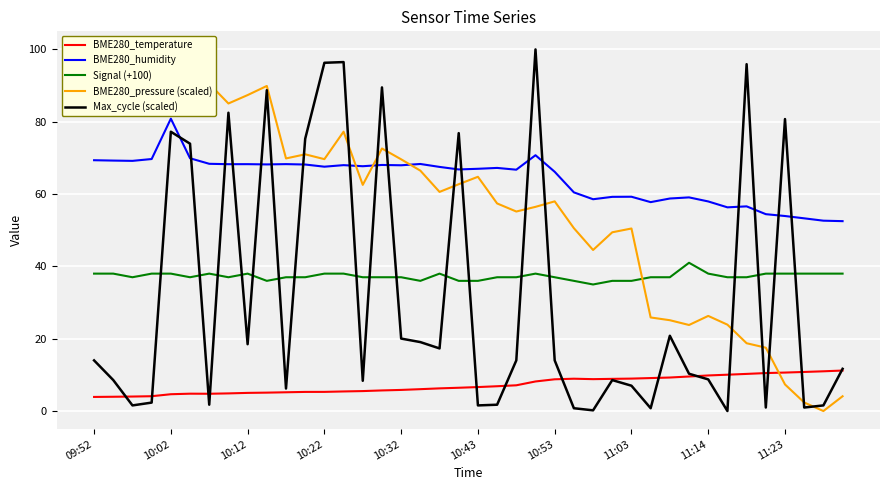

The BME280_humidity series shows 43.0 at 10:32. True or false?

False